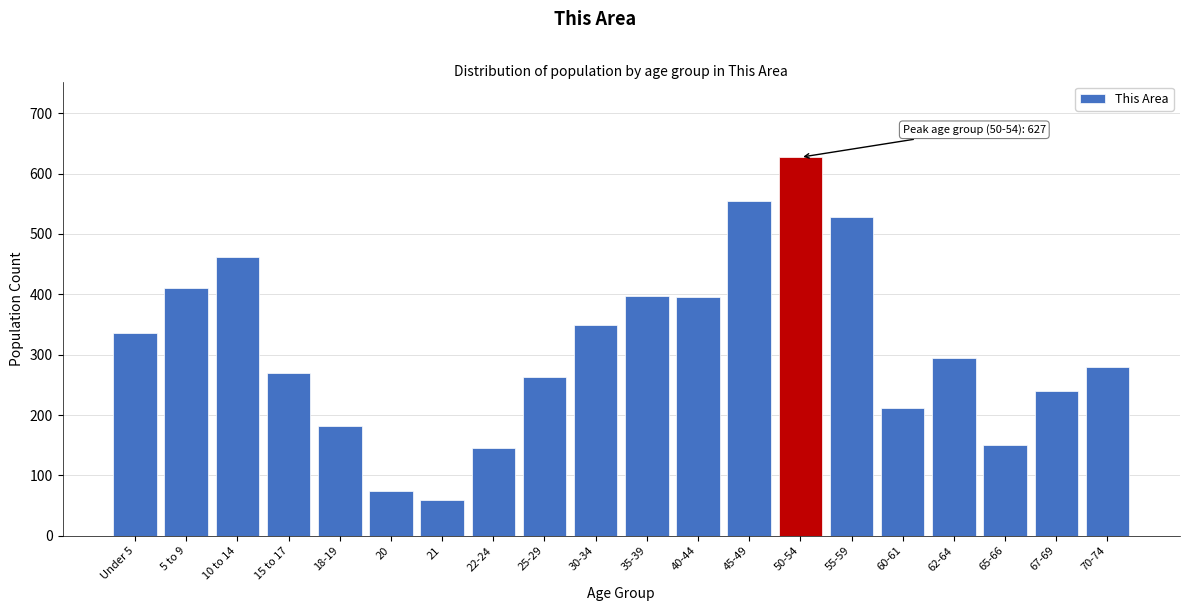

What is the difference between the maximum and minimum values?

567